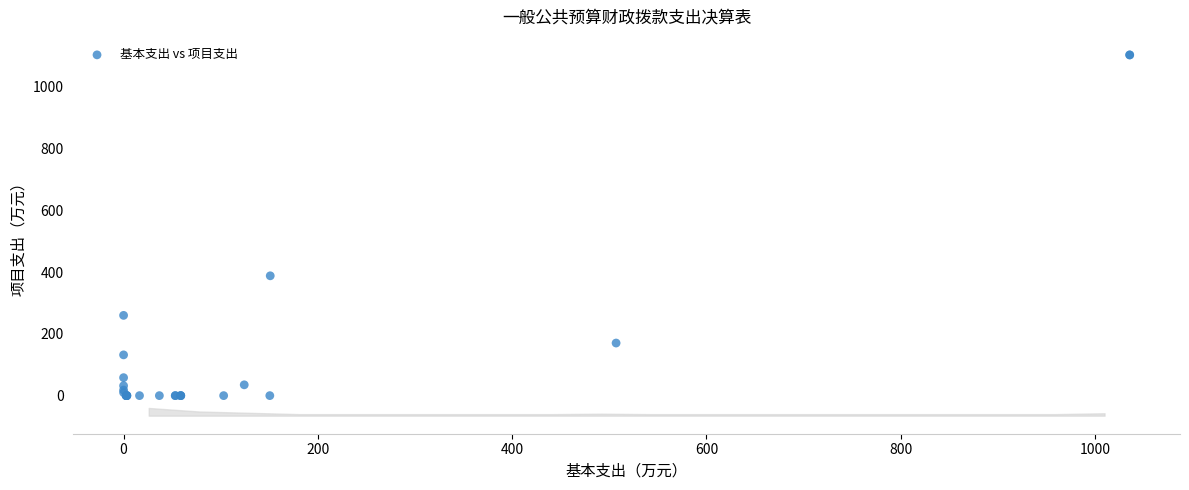

What Y value in the scatter plot is closest to 551?

388.2